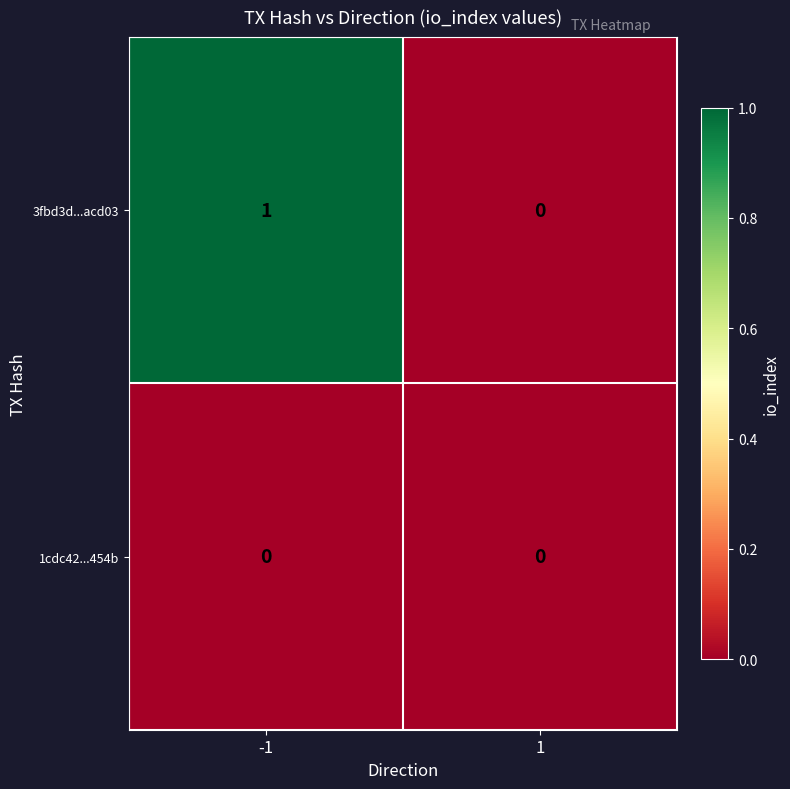

Which series has the largest total across all categories?

3fbd3d...acd03